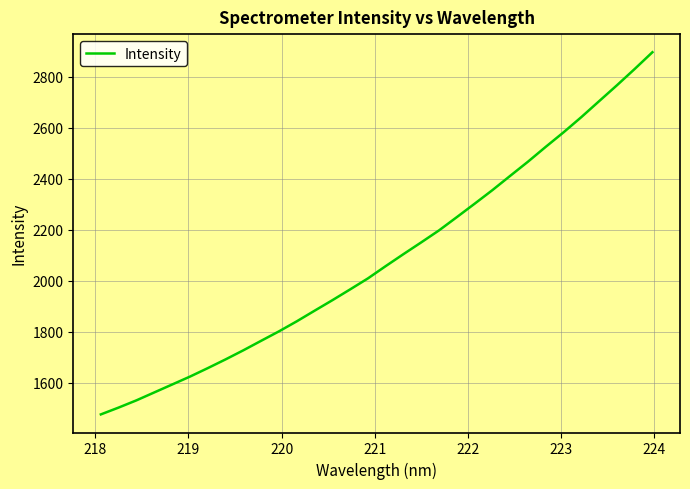

What is the difference between the maximum and minimum values?

1421.6